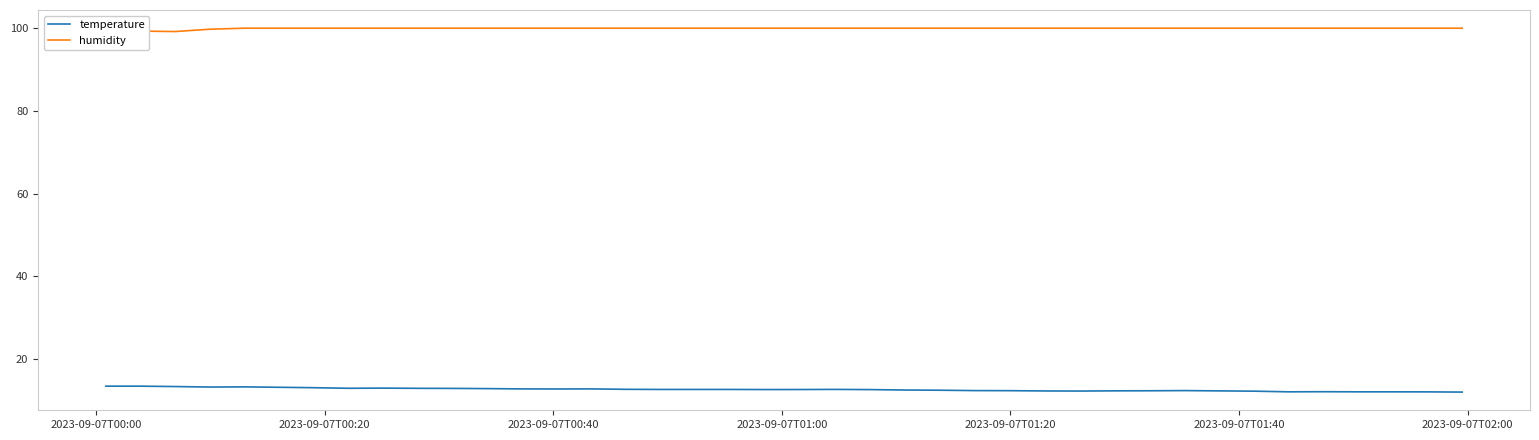

What is the greatest value displayed?

100.0